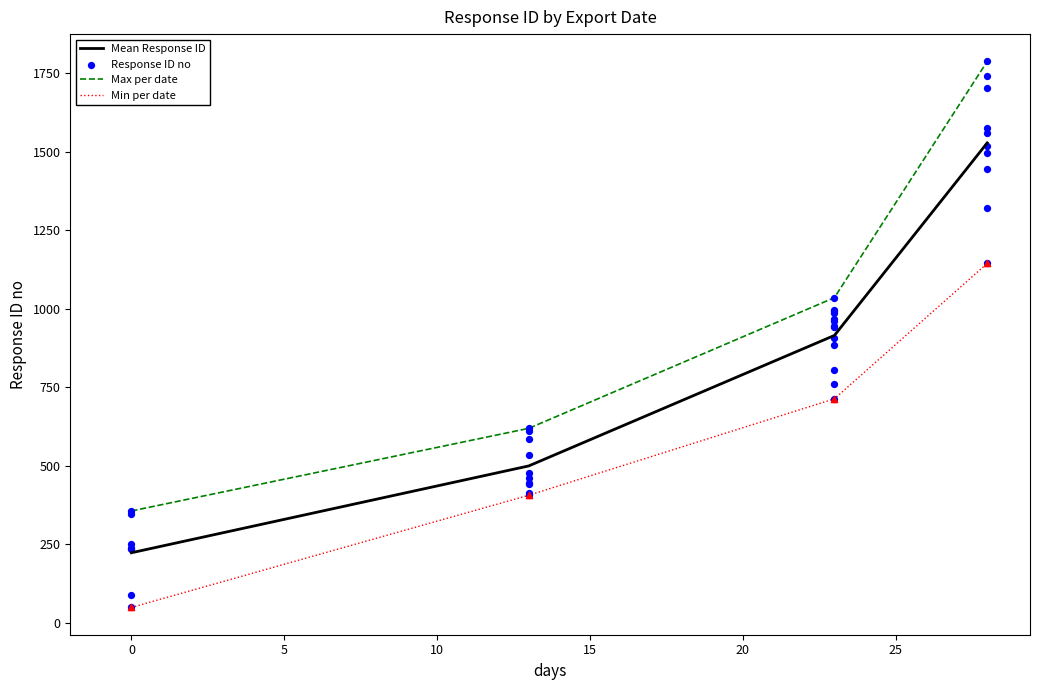

Between 2024-06-04 and 2024-06-04, which is larger?

2024-06-04